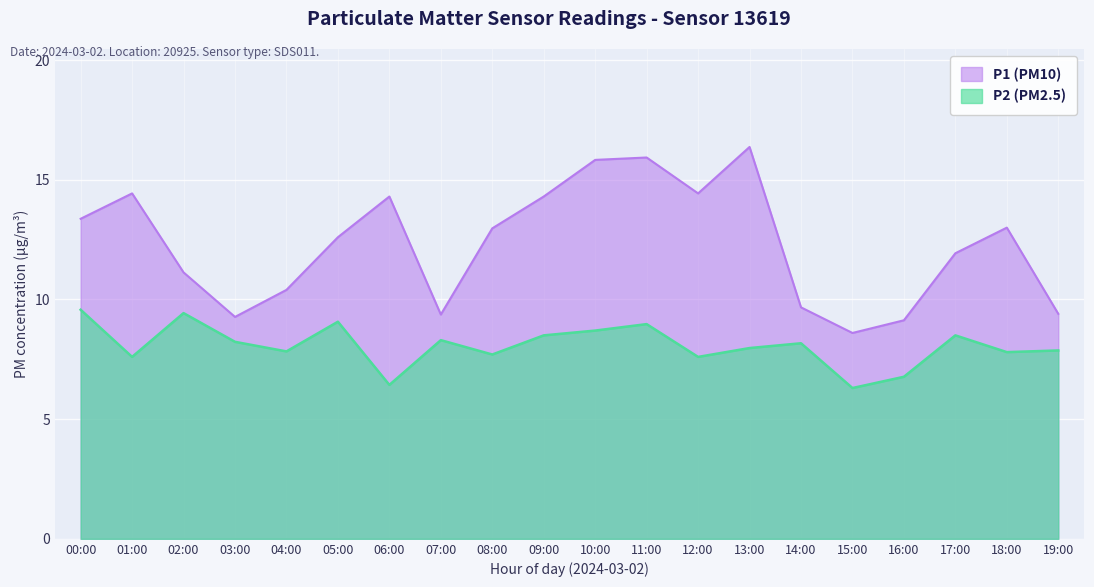

True or false: P2 and P1 cross at least once.

False